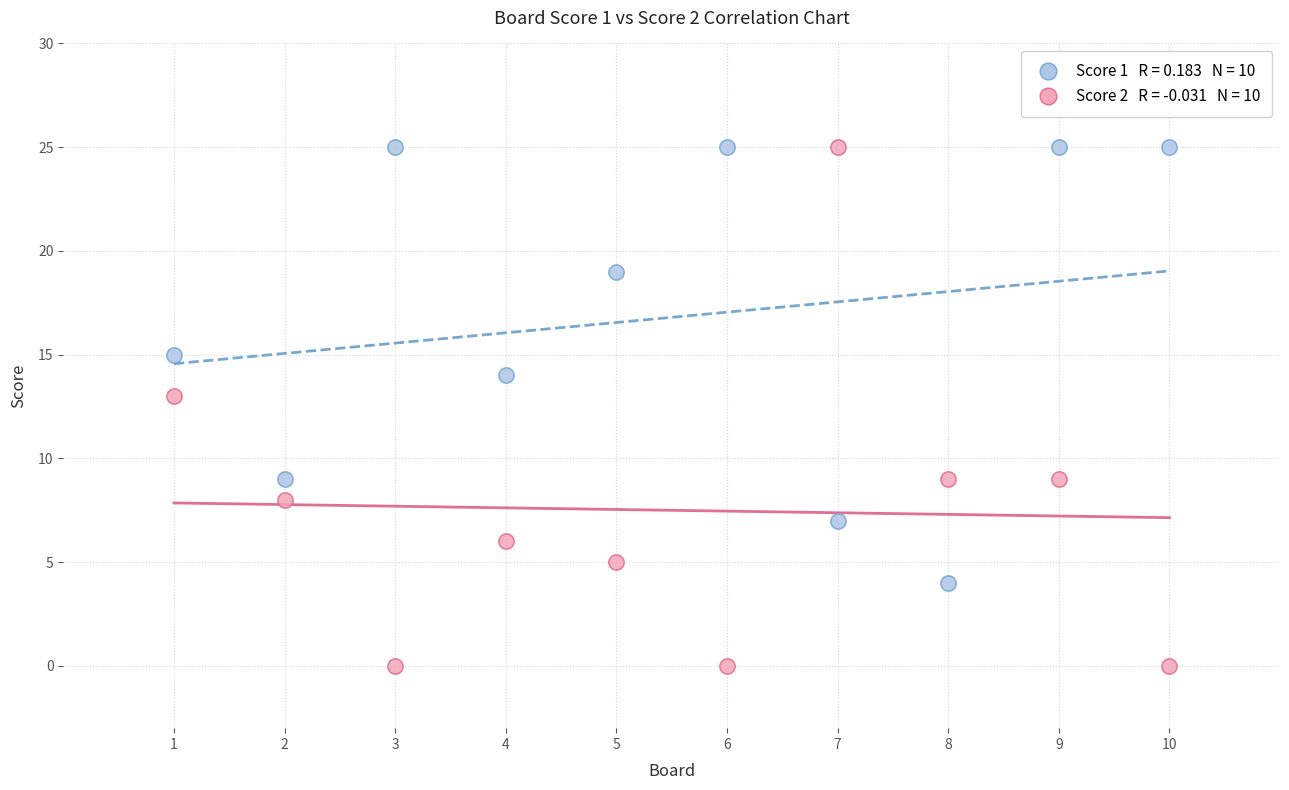

Across all data points, what is the range of X values (max minus min)?

9